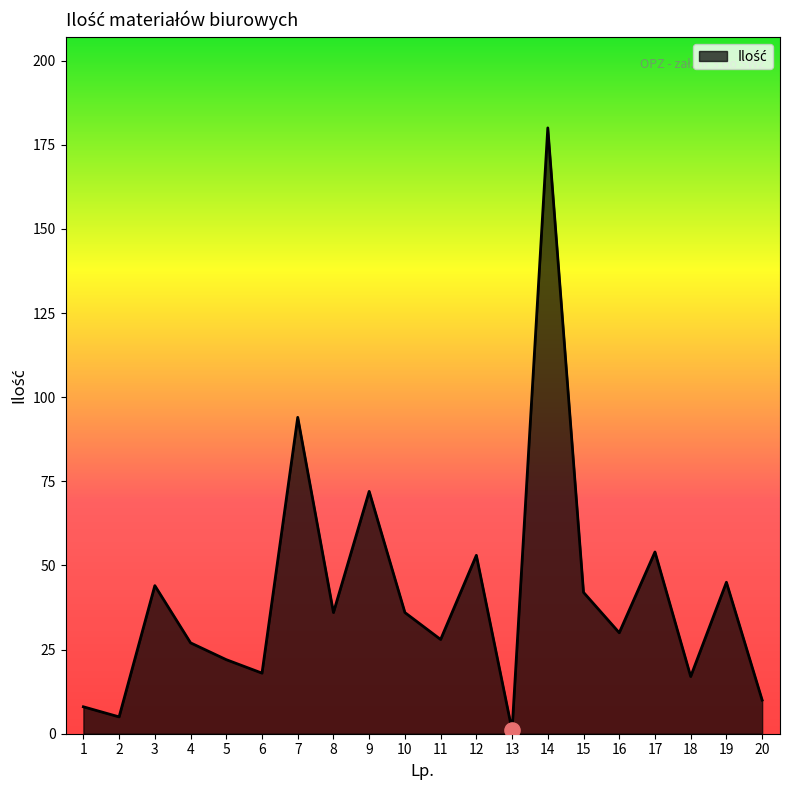

What is the change in value from 16 to 19?

+15